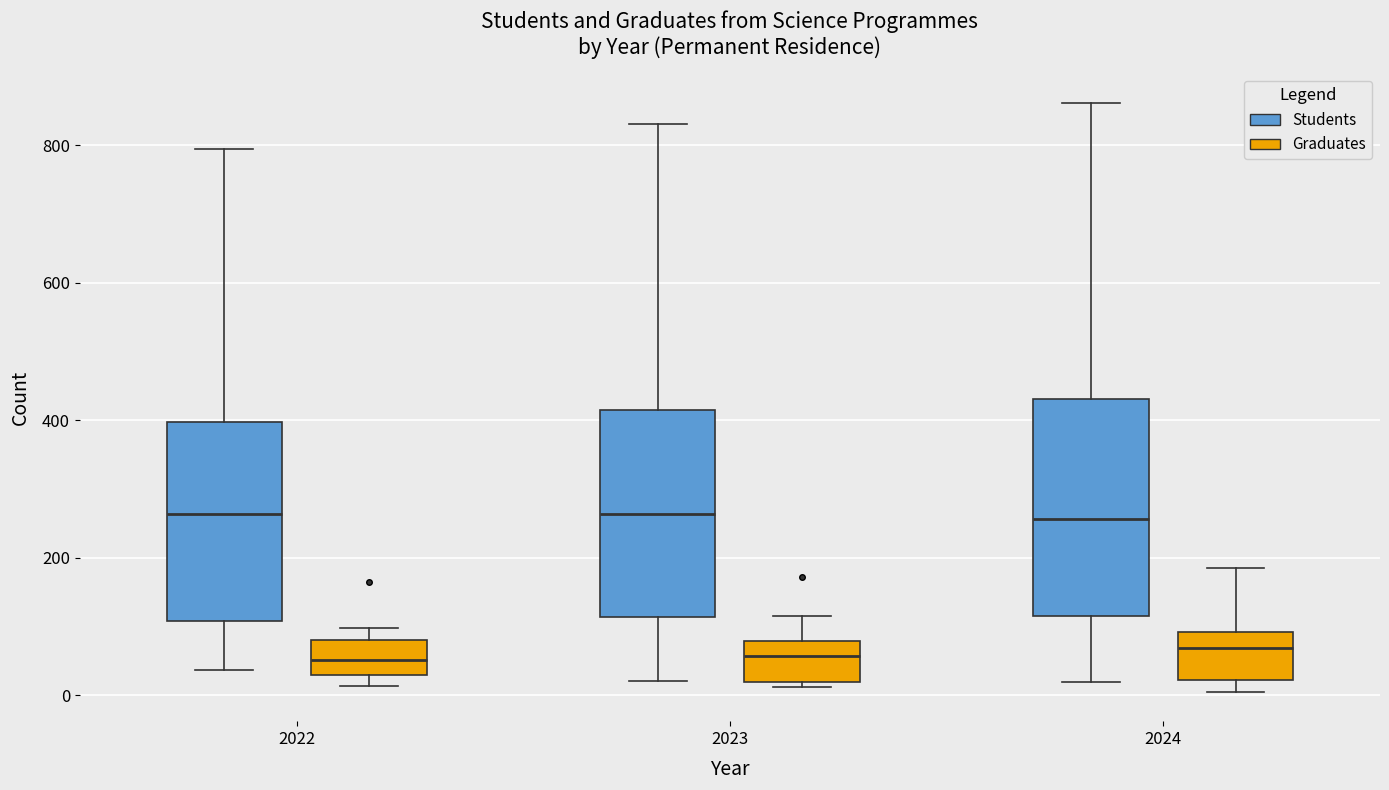

Where is the lower edge of the box for 2024 (Students) on the y-axis? The values are not printed on the chart, so give them approximately, as read against the axis.

120